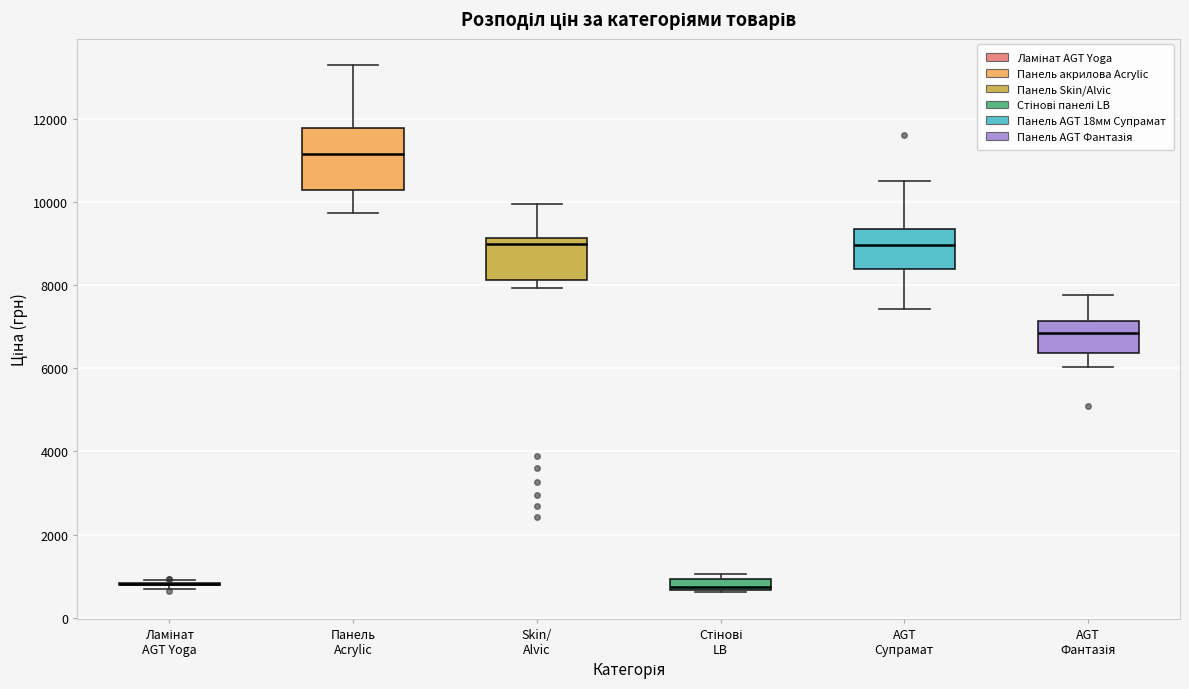

Where is the lower edge of the box for Панель Acrylic on the y-axis? The values are not printed on the chart, so give them approximately, as read against the axis.

10400